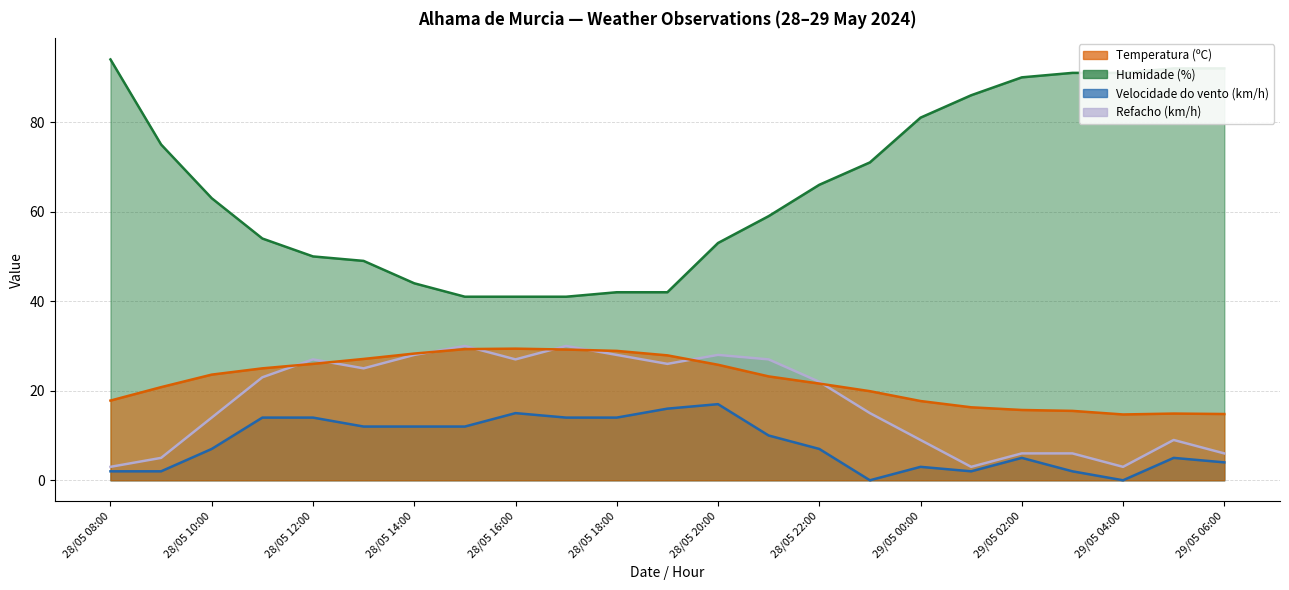

True or false: Humidade (%) and Temperatura (ºC) cross at least once.

False